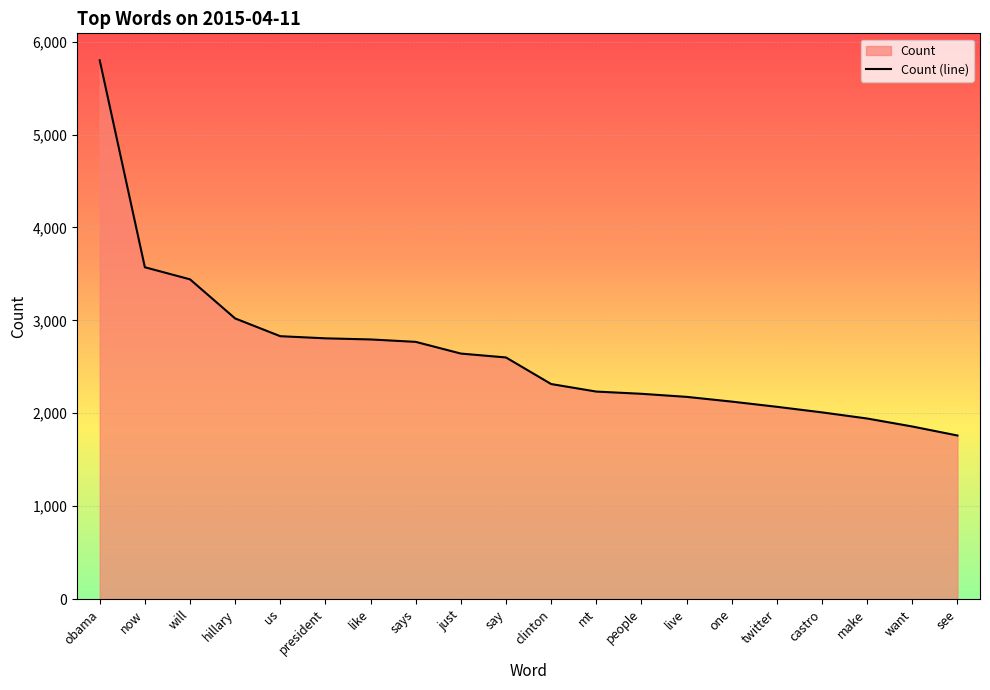

Reading left to right, transcribe all the data shown in this chart.

obama=5799	now=3571	will=3441	hillary=3020	us=2829	president=2806	like=2794	says=2768	just=2642	say=2600	clinton=2314	mt=2233	people=2209	live=2176	one=2125	twitter=2069	castro=2009	make=1943	want=1857	see=1760